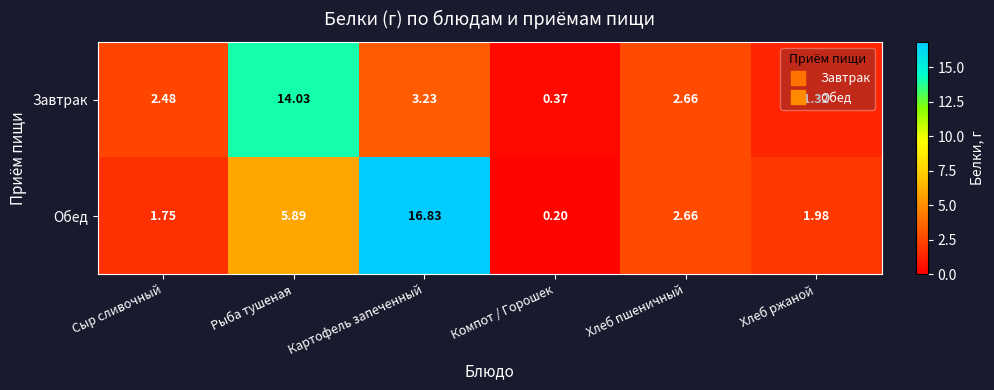

List the labels in order of Завтрак value, smallest first.

Компот / Горошек, Хлеб ржаной, Сыр сливочный, Хлеб пшеничный, Картофель запеченный, Рыба тушеная